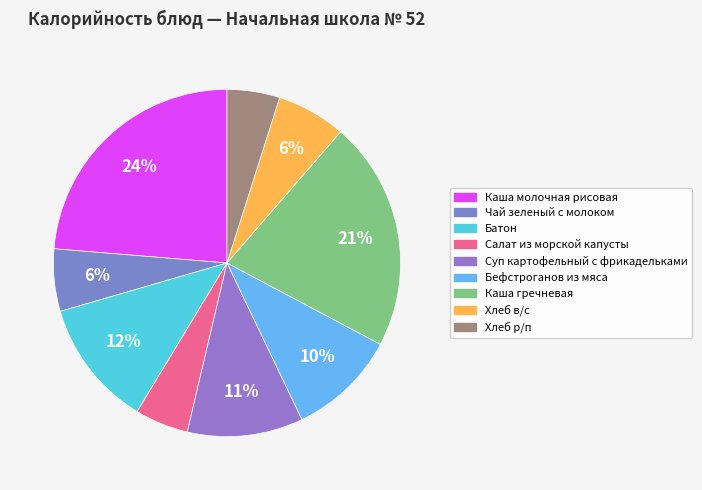

What percentage is the Каша гречневая slice, to the nearest percent?

21%